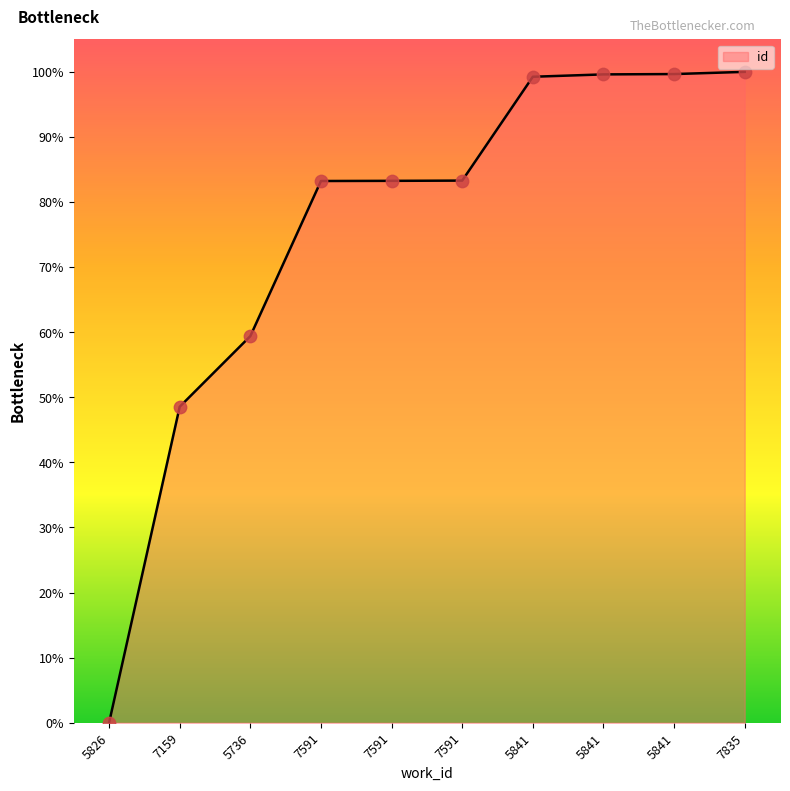

What is the ratio of the value at 7591 to the value at 5841?

0.8